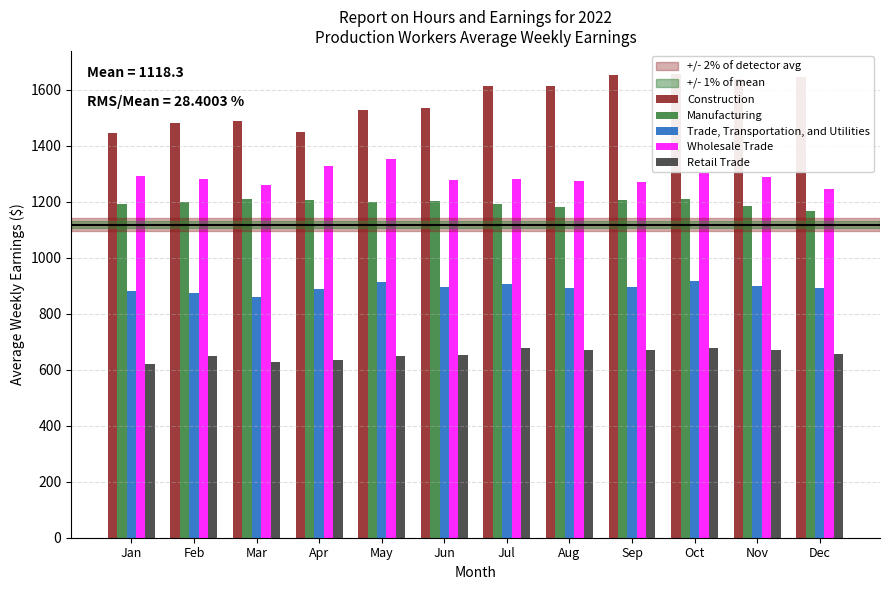

What is the sum of all Manufacturing values?

14341.8